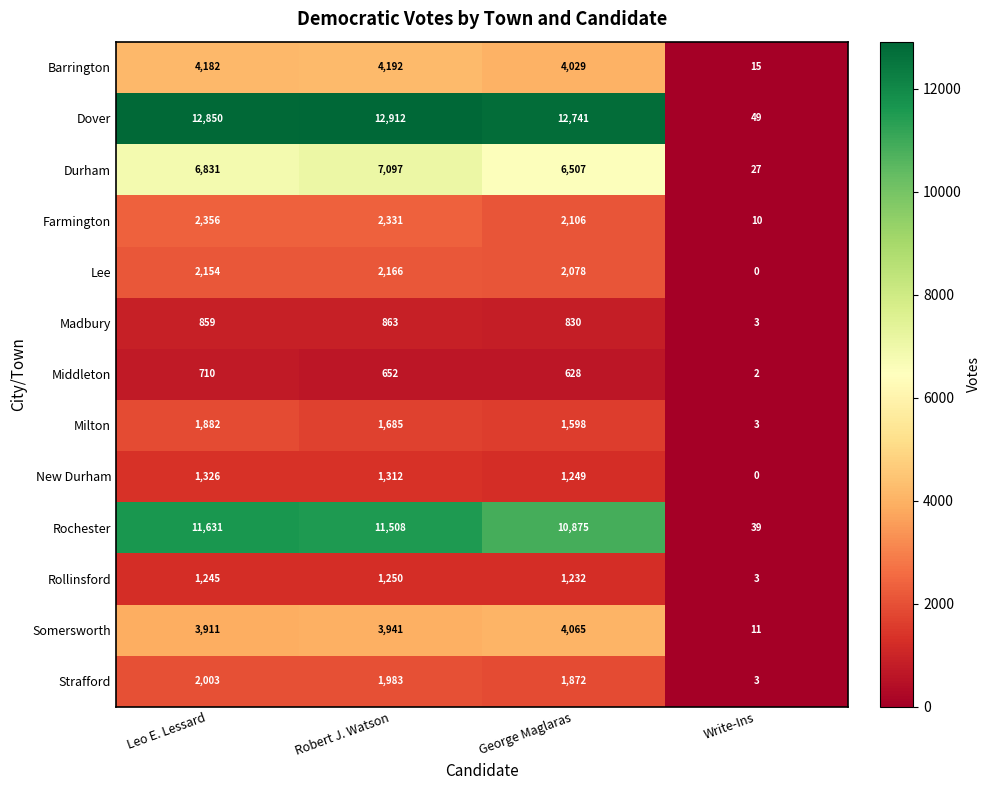

At which label is Madbury closest to 433?

George Maglaras